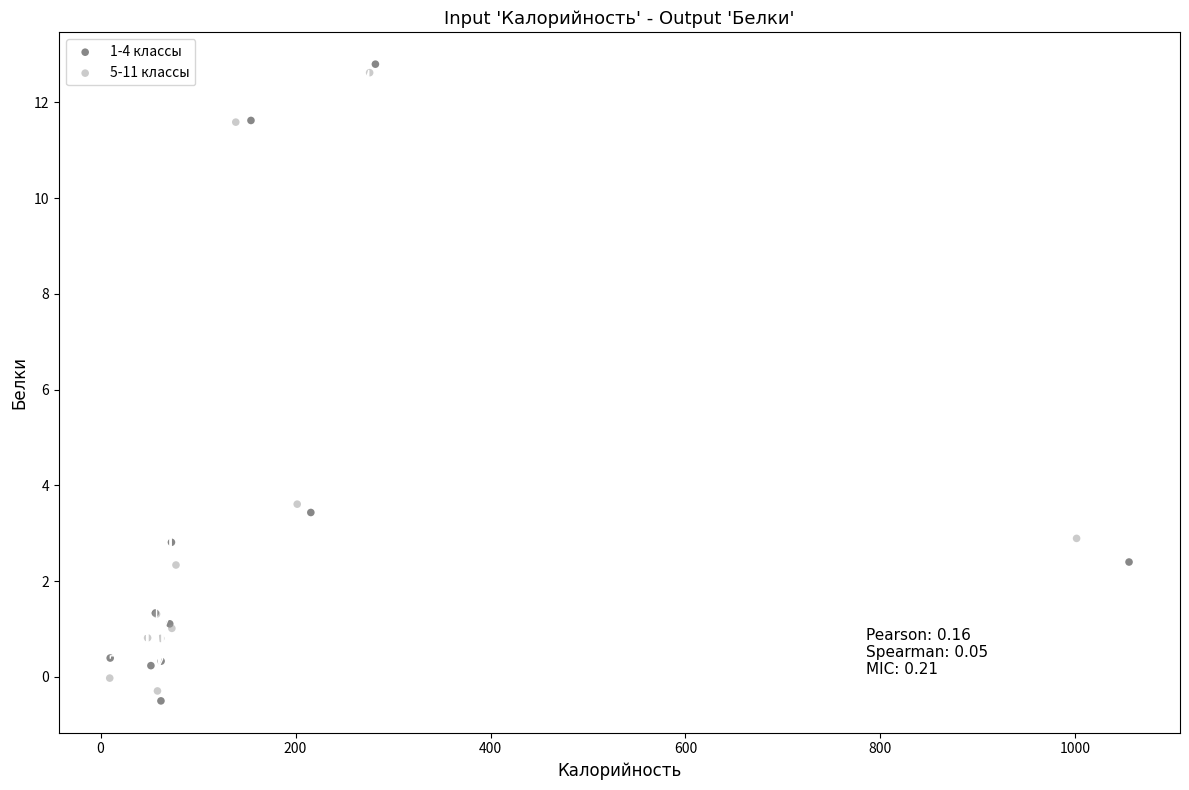

Which series has the widest spread of Y values?

1-4 классы